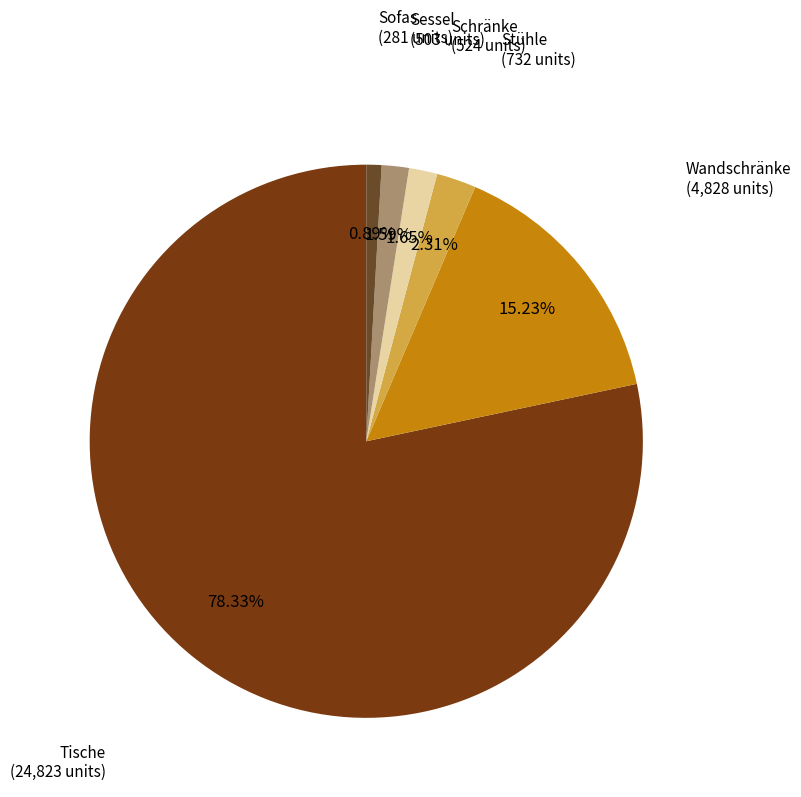

How many segments does this pie chart have?

6